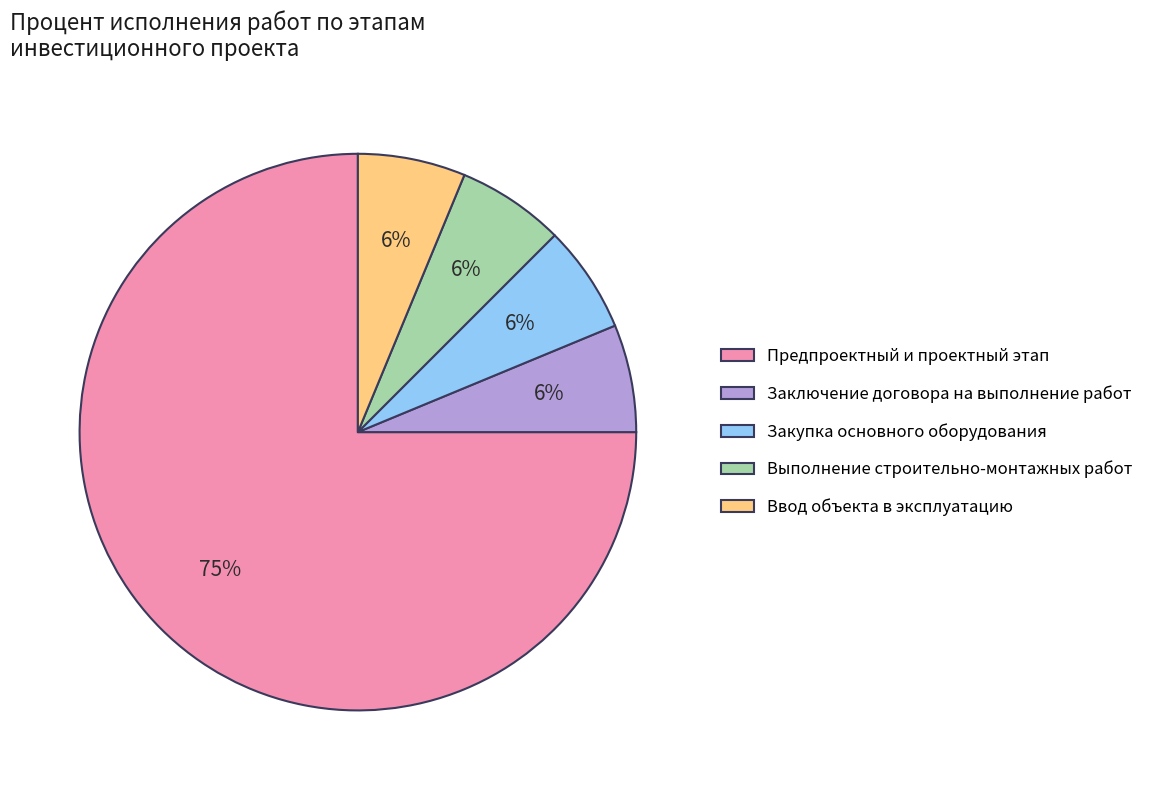

To the nearest percent, what portion does Ввод объекта в эксплуатацию represent?

6%